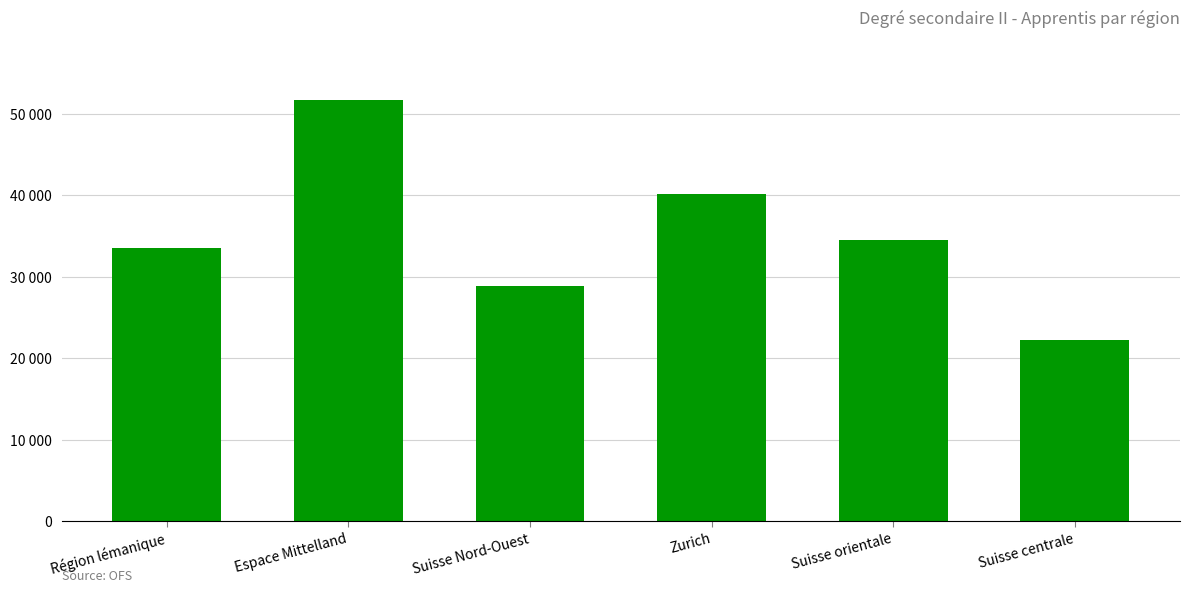

Reading left to right, list all the values displayed in this chart.

33514	51659	28887	40144	34499	22202